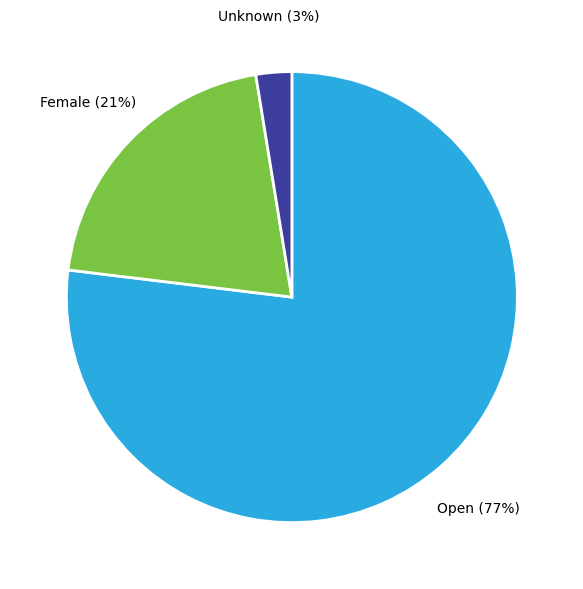

Rank the categories by value from highest to lowest.

Open, Female, Unknown